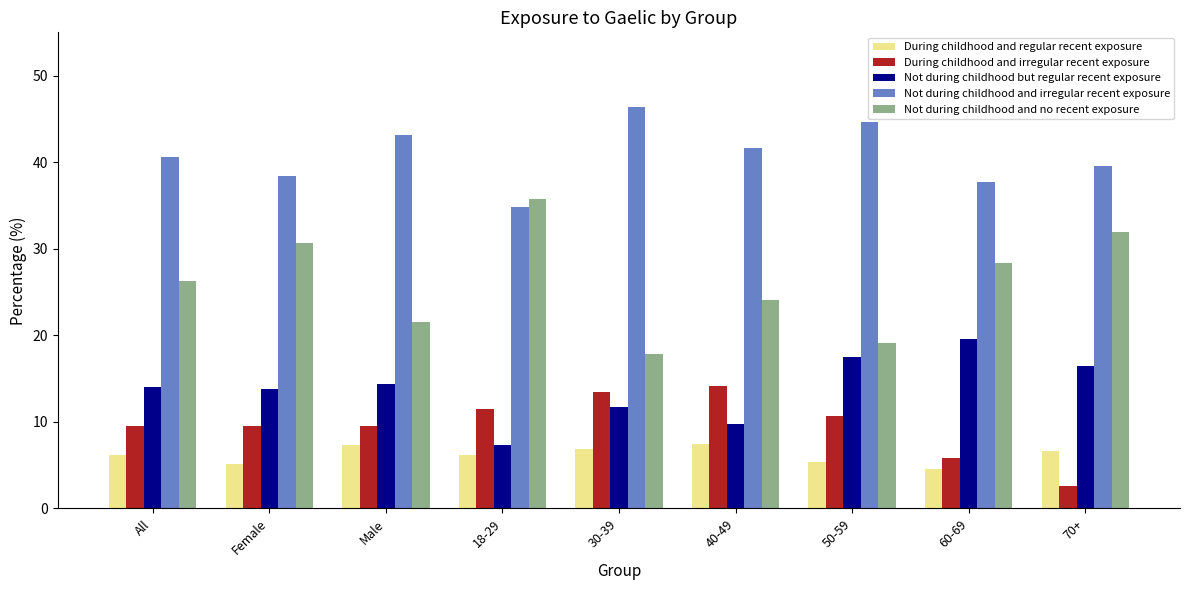

What is the spread (max minus min) of values at Male?

35.8